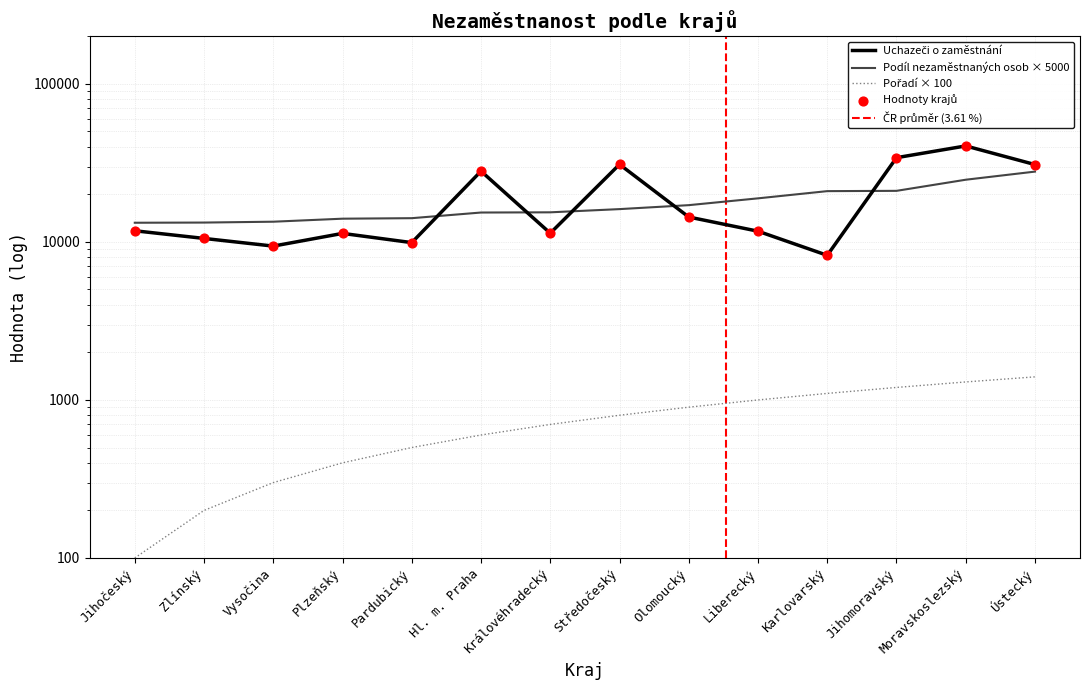

At how many categories does at least one series exceed 11328?

14